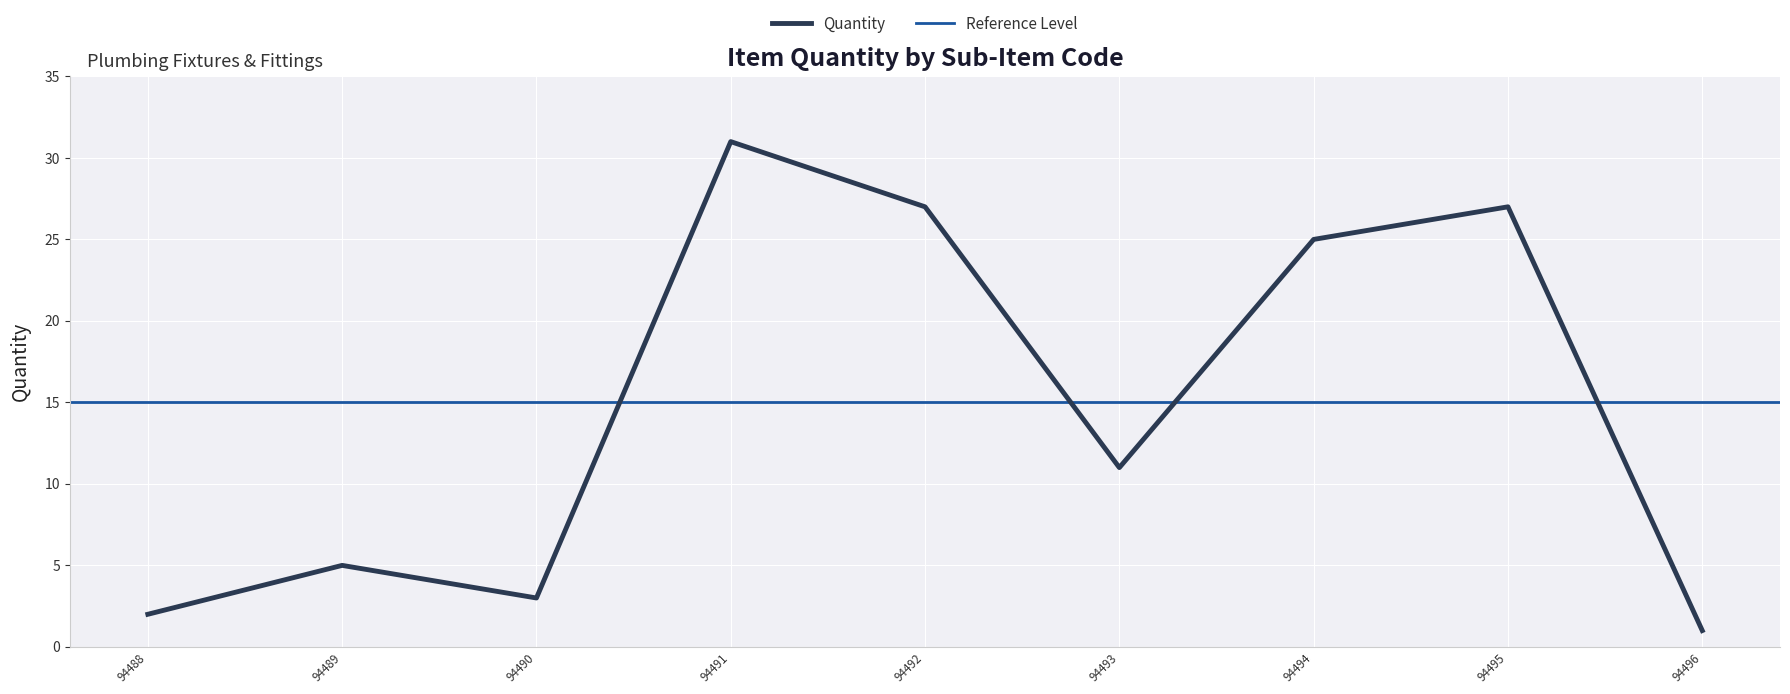

List the labels in order of value, largest first.

94491, 94492, 94495, 94494, 94493, 94489, 94490, 94488, 94496